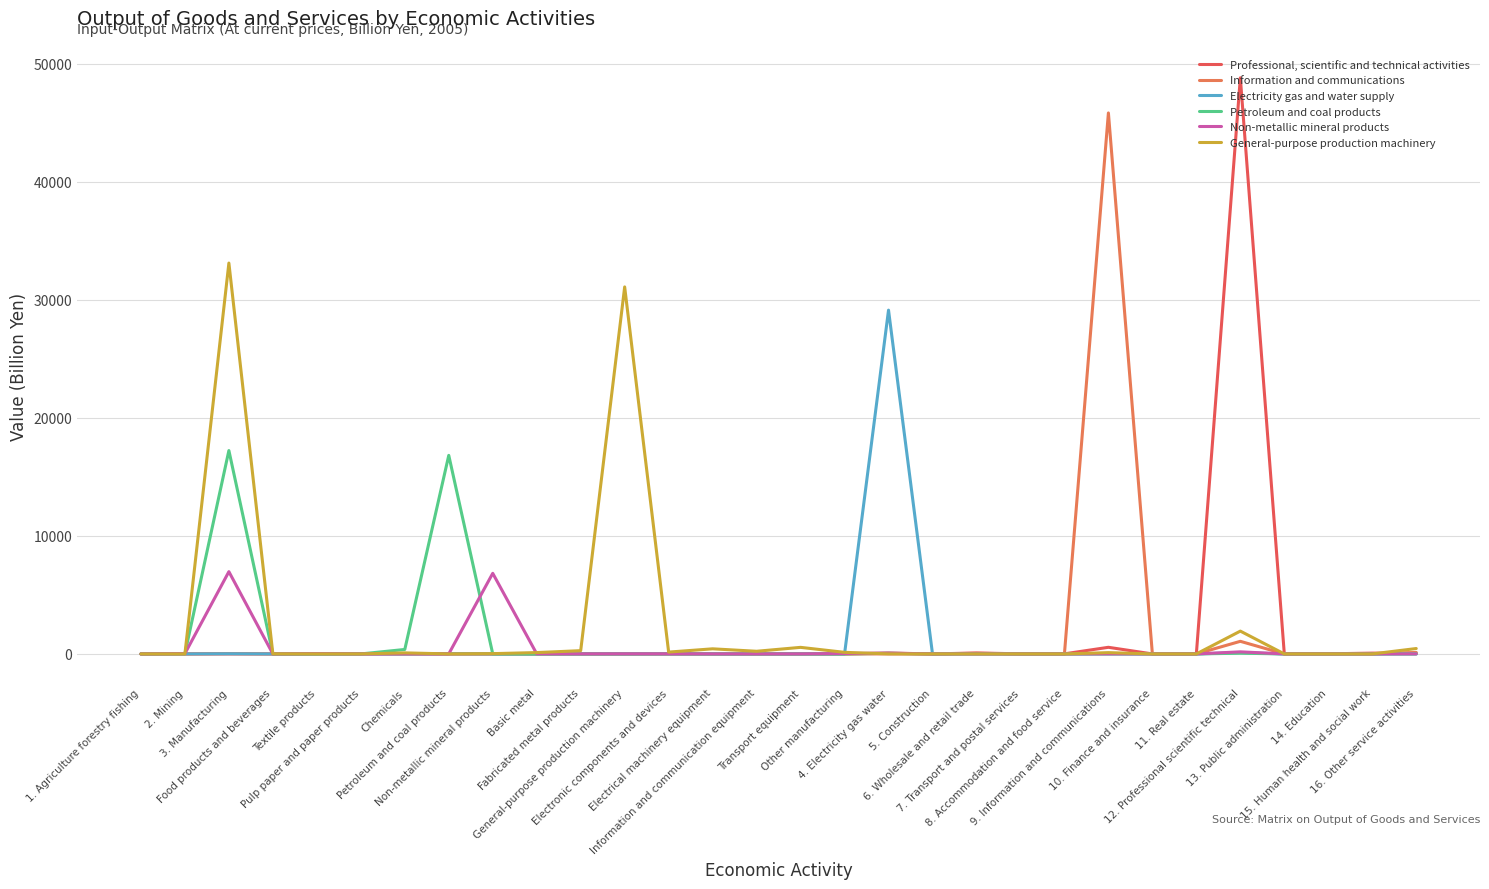

Reading left to right, list all the values displayed in this chart.

Professional, scientific and technical activities: 1. Agriculture forestry fishing=0.0	2. Mining=0.0	3. Manufacturing=0.0	Food products and beverages=0.0	Textile products=0.0	Pulp paper and paper products=0.0	Chemicals=0.0	Petroleum and coal products=0.0	Non-metallic mineral products=0.0	Basic metal=0.0	Fabricated metal products=0.0	General-purpose production machinery=0.0	Electronic components and devices=0.0	Electrical machinery equipment=0.0	Information and communication equipment=0.0	Transport equipment=0.0	Other manufacturing=0.0	4. Electricity gas water=75.6	5. Construction=0.0	6. Wholesale and retail trade=78.7	7. Transport and postal services=10.1	8. Accommodation and food service=7.9	9. Information and communications=561.4	10. Finance and insurance=0.0	11. Real estate=0.0	12. Professional scientific technical=48798.0	13. Public administration=0.0	14. Education=8.6	15. Human health and social work=68.0	16. Other service activities=60.0
Information and communications: 1. Agriculture forestry fishing=0.5	2. Mining=0.0	3. Manufacturing=28.7	Food products and beverages=0.3	Textile products=0.0	Pulp paper and paper products=28.4	Chemicals=0.0	Petroleum and coal products=0.0	Non-metallic mineral products=0.0	Basic metal=0.0	Fabricated metal products=0.0	General-purpose production machinery=0.0	Electronic components and devices=0.0	Electrical machinery equipment=0.0	Information and communication equipment=0.0	Transport equipment=0.0	Other manufacturing=0.0	4. Electricity gas water=0.3	5. Construction=0.0	6. Wholesale and retail trade=54.3	7. Transport and postal services=0.7	8. Accommodation and food service=0.0	9. Information and communications=45822.4	10. Finance and insurance=0.0	11. Real estate=0.0	12. Professional scientific technical=1068.1	13. Public administration=0.0	14. Education=1.1	15. Human health and social work=0.0	16. Other service activities=125.4
Electricity gas and water supply: 1. Agriculture forestry fishing=5.3	2. Mining=0.4	3. Manufacturing=13.2	Food products and beverages=0.0	Textile products=0.0	Pulp paper and paper products=0.0	Chemicals=0.0	Petroleum and coal products=13.2	Non-metallic mineral products=0.0	Basic metal=0.0	Fabricated metal products=0.0	General-purpose production machinery=0.0	Electronic components and devices=0.0	Electrical machinery equipment=0.0	Information and communication equipment=0.0	Transport equipment=0.0	Other manufacturing=0.0	4. Electricity gas water=29120.0	5. Construction=0.0	6. Wholesale and retail trade=3.9	7. Transport and postal services=0.1	8. Accommodation and food service=0.4	9. Information and communications=8.7	10. Finance and insurance=0.0	11. Real estate=0.0	12. Professional scientific technical=111.7	13. Public administration=0.0	14. Education=0.3	15. Human health and social work=0.2	16. Other service activities=2.0
Petroleum and coal products: 1. Agriculture forestry fishing=0.0	2. Mining=24.6	3. Manufacturing=17225.3	Food products and beverages=0.0	Textile products=0.0	Pulp paper and paper products=0.0	Chemicals=378.6	Petroleum and coal products=16817.9	Non-metallic mineral products=5.2	Basic metal=0.7	Fabricated metal products=2.3	General-purpose production machinery=0.0	Electronic components and devices=18.0	Electrical machinery equipment=0.0	Information and communication equipment=0.0	Transport equipment=0.0	Other manufacturing=2.5	4. Electricity gas water=52.9	5. Construction=0.0	6. Wholesale and retail trade=0.0	7. Transport and postal services=0.0	8. Accommodation and food service=0.0	9. Information and communications=1.7	10. Finance and insurance=0.0	11. Real estate=0.0	12. Professional scientific technical=61.9	13. Public administration=0.0	14. Education=0.0	15. Human health and social work=0.0	16. Other service activities=0.3
Non-metallic mineral products: 1. Agriculture forestry fishing=0.0	2. Mining=28.1	3. Manufacturing=6969.1	Food products and beverages=0.7	Textile products=26.9	Pulp paper and paper products=1.3	Chemicals=20.1	Petroleum and coal products=4.8	Non-metallic mineral products=6828.0	Basic metal=13.1	Fabricated metal products=6.2	General-purpose production machinery=9.5	Electronic components and devices=13.1	Electrical machinery equipment=3.8	Information and communication equipment=1.1	Transport equipment=4.2	Other manufacturing=36.2	4. Electricity gas water=60.9	5. Construction=0.0	6. Wholesale and retail trade=0.0	7. Transport and postal services=0.0	8. Accommodation and food service=0.0	9. Information and communications=4.2	10. Finance and insurance=0.0	11. Real estate=0.0	12. Professional scientific technical=177.1	13. Public administration=0.0	14. Education=0.0	15. Human health and social work=0.0	16. Other service activities=3.6
General-purpose production machinery: 1. Agriculture forestry fishing=0.0	2. Mining=0.0	3. Manufacturing=33107.6	Food products and beverages=7.9	Textile products=1.2	Pulp paper and paper products=1.2	Chemicals=89.4	Petroleum and coal products=1.1	Non-metallic mineral products=24.6	Basic metal=114.6	Fabricated metal products=276.3	General-purpose production machinery=31087.8	Electronic components and devices=155.4	Electrical machinery equipment=432.7	Information and communication equipment=225.0	Transport equipment=556.4	Other manufacturing=134.2	4. Electricity gas water=5.1	5. Construction=0.0	6. Wholesale and retail trade=0.0	7. Transport and postal services=0.0	8. Accommodation and food service=0.0	9. Information and communications=109.7	10. Finance and insurance=0.0	11. Real estate=0.0	12. Professional scientific technical=1932.9	13. Public administration=0.0	14. Education=0.0	15. Human health and social work=0.0	16. Other service activities=457.2